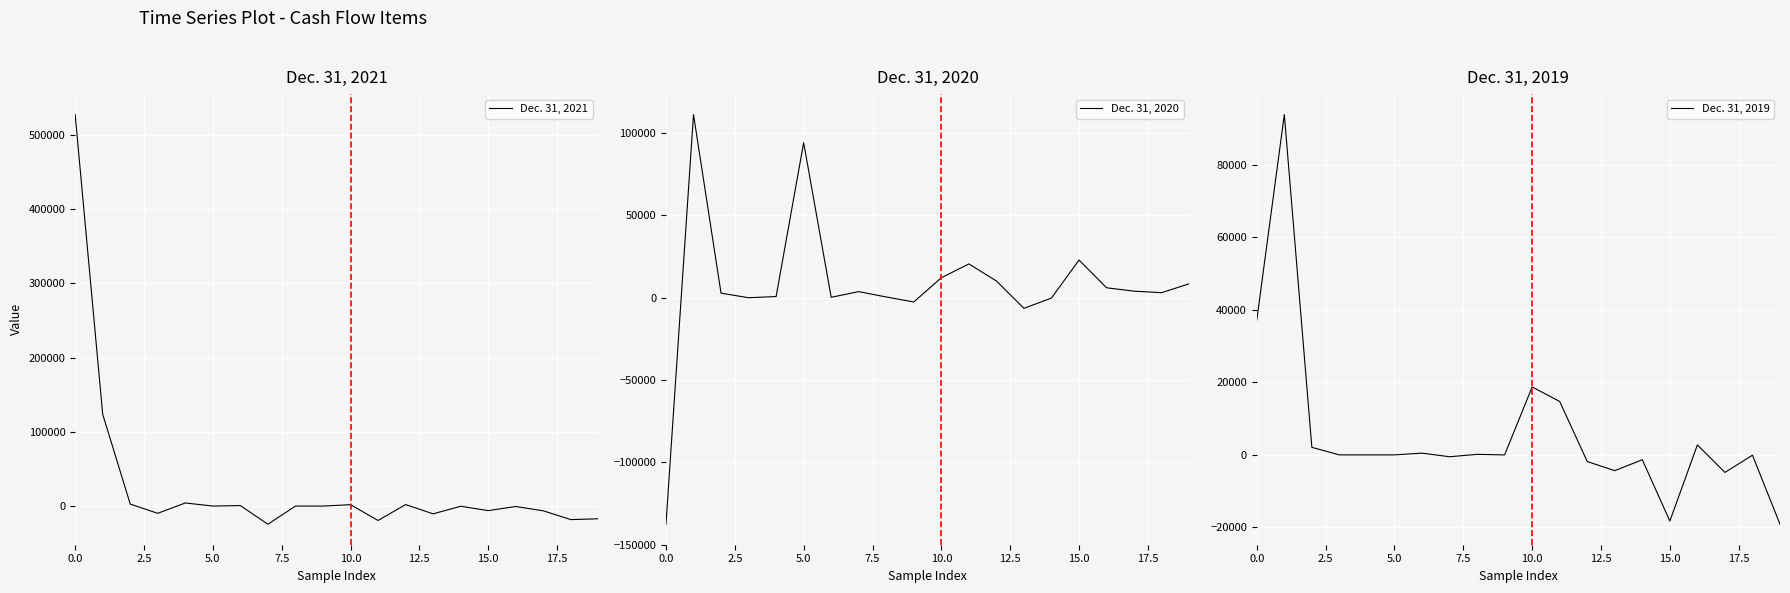

What position from the left is 12?

13